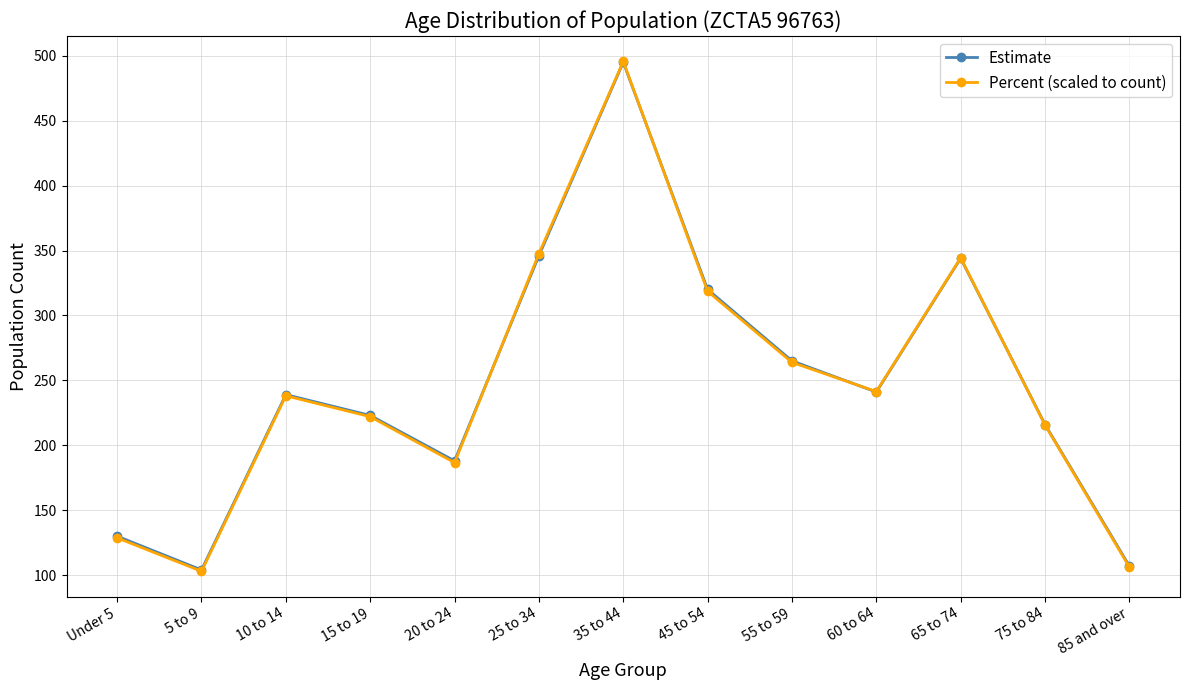

What are all the series names shown in the legend?

Estimate, Percent (scaled to count)